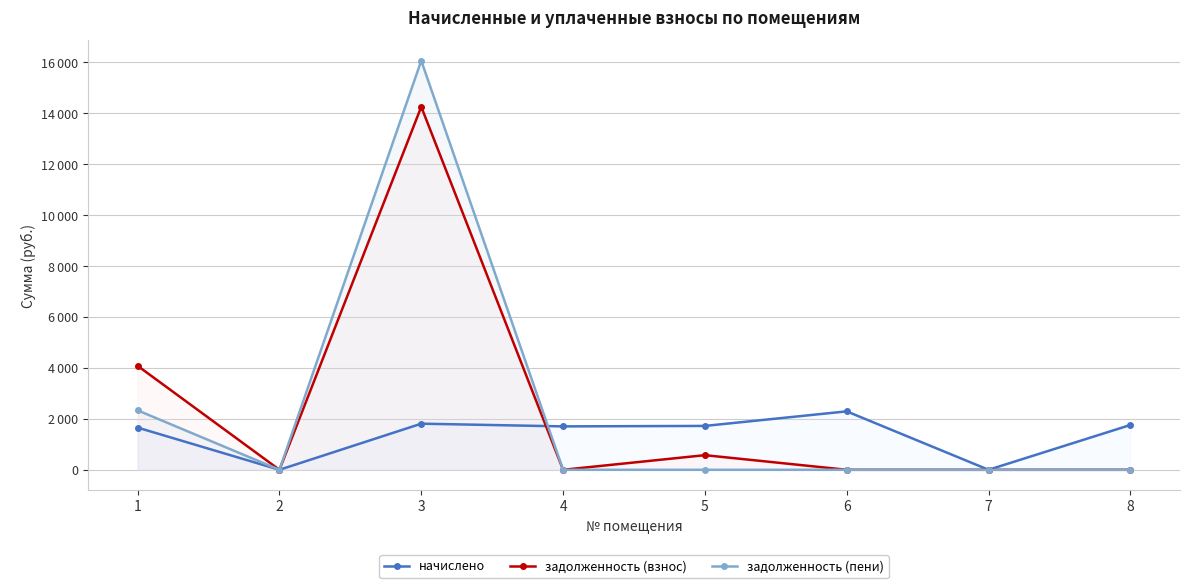

What is the spread (max minus min) of values at 6?

2294.9